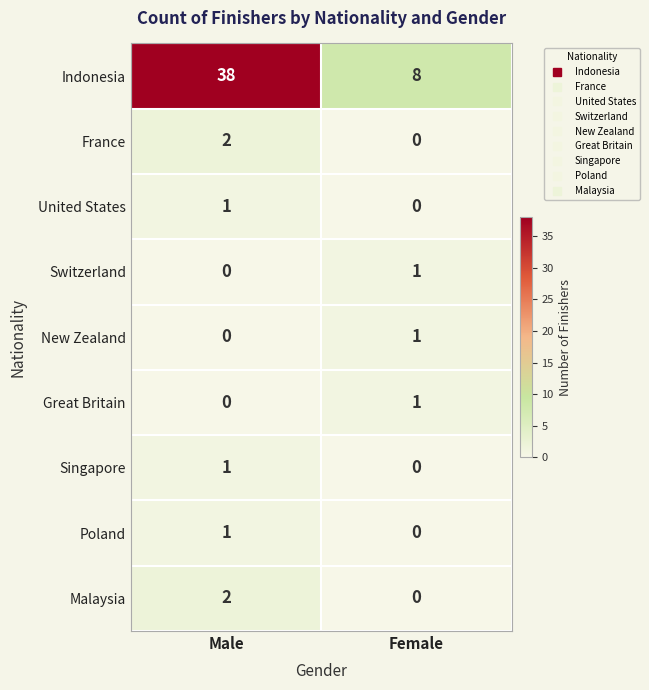

At which category is the sum across all series the highest?

Male